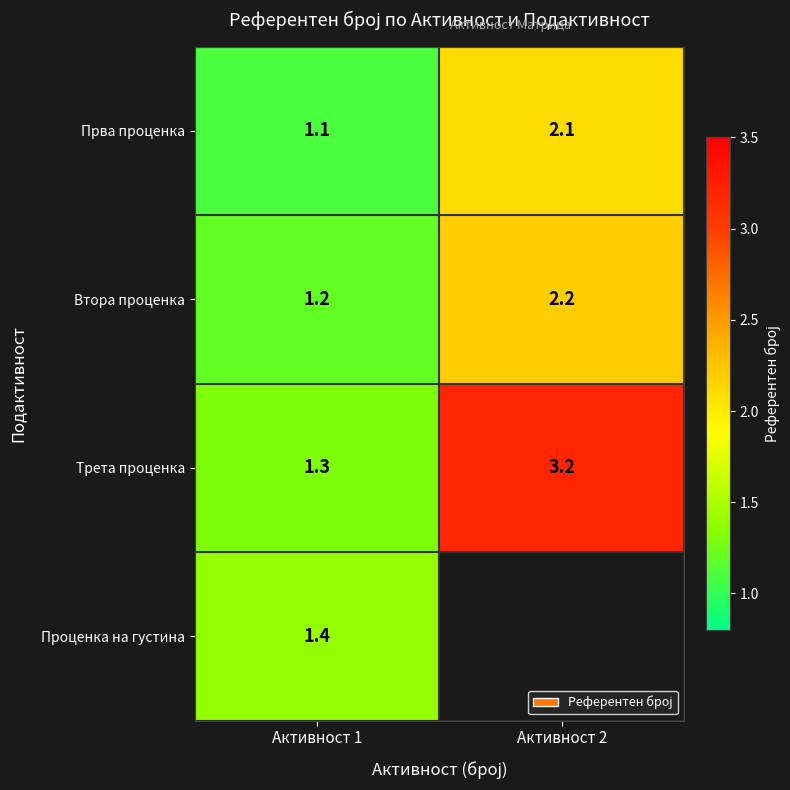

What is the difference between the highest and lowest values at Активност 1?

0.3